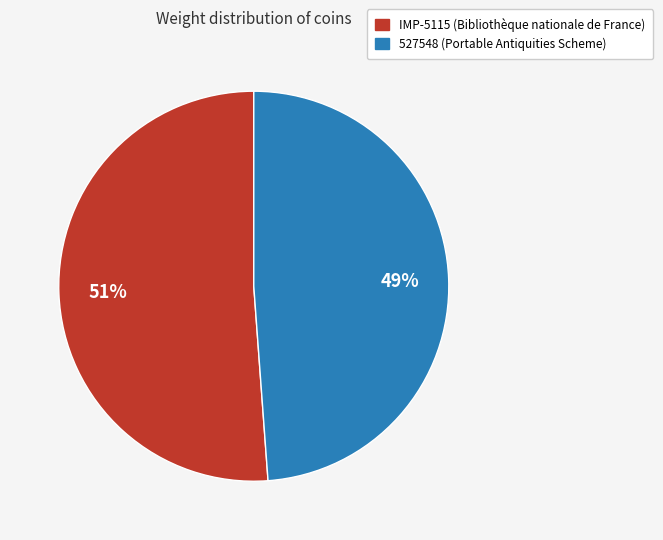

To the nearest percent, what is the difference between the IMP-5115 (Bibliothèque nationale de France) and 527548 (Portable Antiquities Scheme) slice percentages?

2%